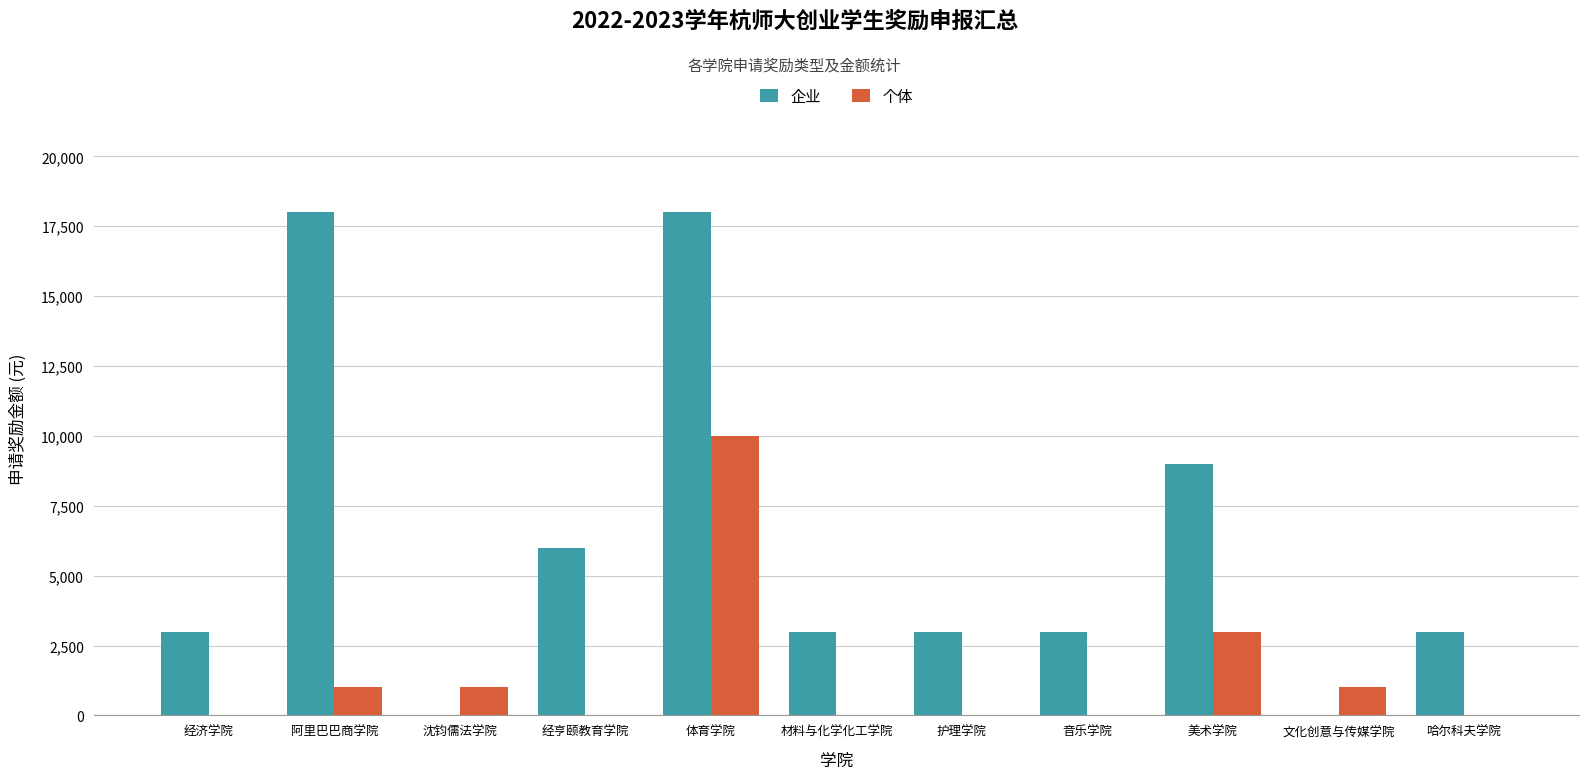

What is the greatest value displayed?

18000